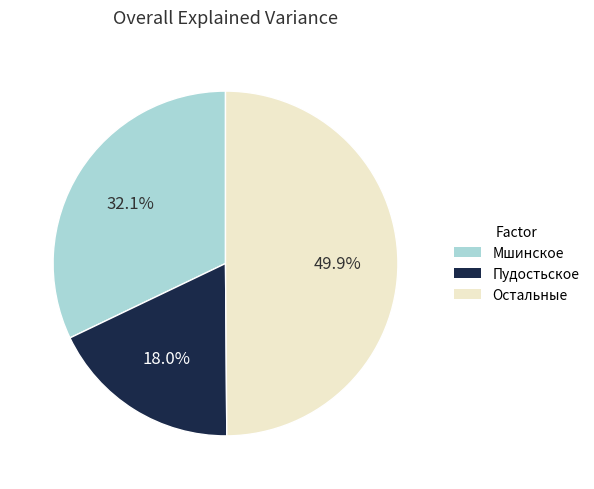

Rank the categories by value from highest to lowest.

Остальные, Мшинское, Пудостьское